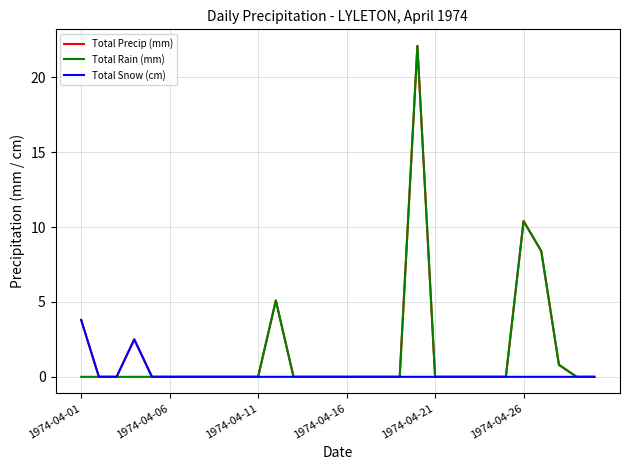

What is the maximum value for Total Rain (mm)?

22.1